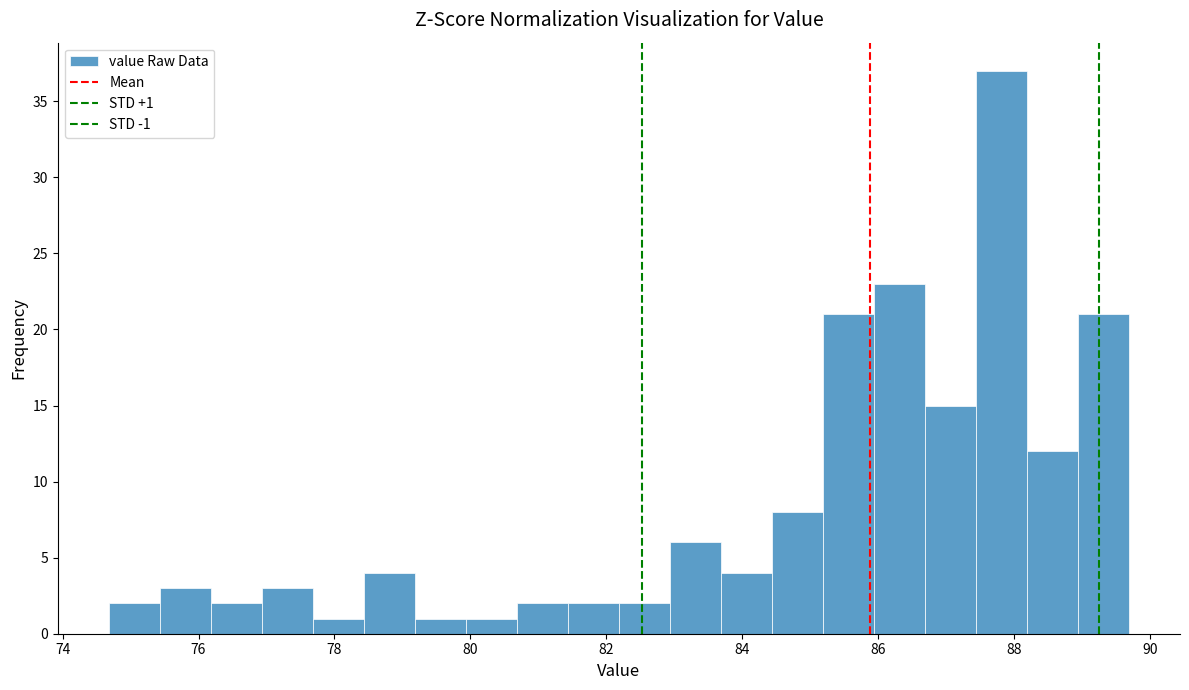

Read against the x-axis, roughly where is the centre of the tallest bar?

87.8